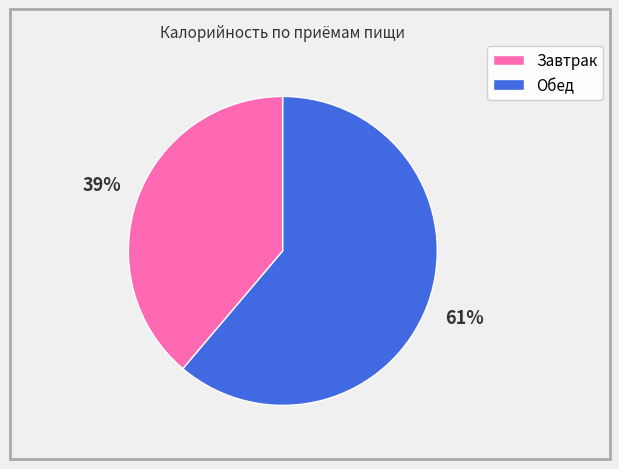

To the nearest percent, what percentage of the pie is Обед?

61%